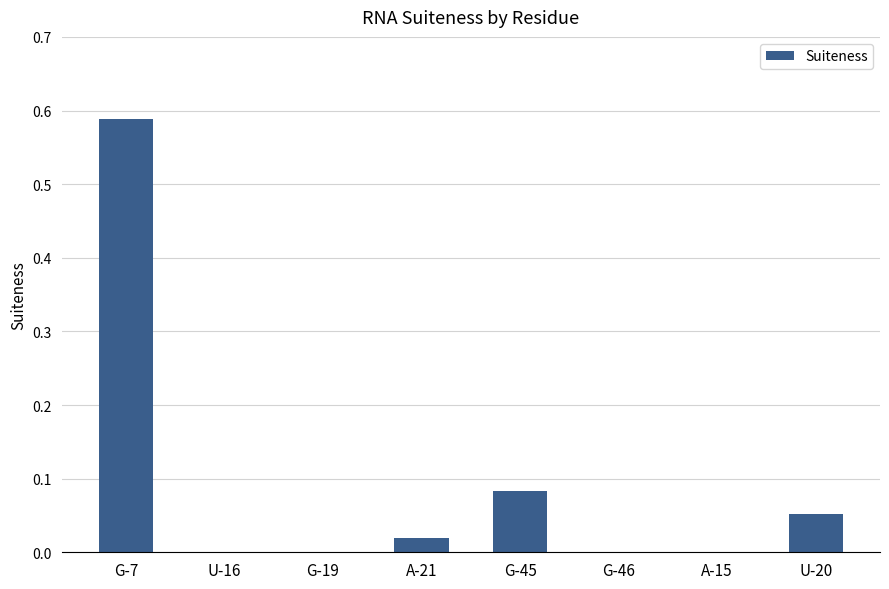

Which label corresponds to the largest value in the chart?

G-7